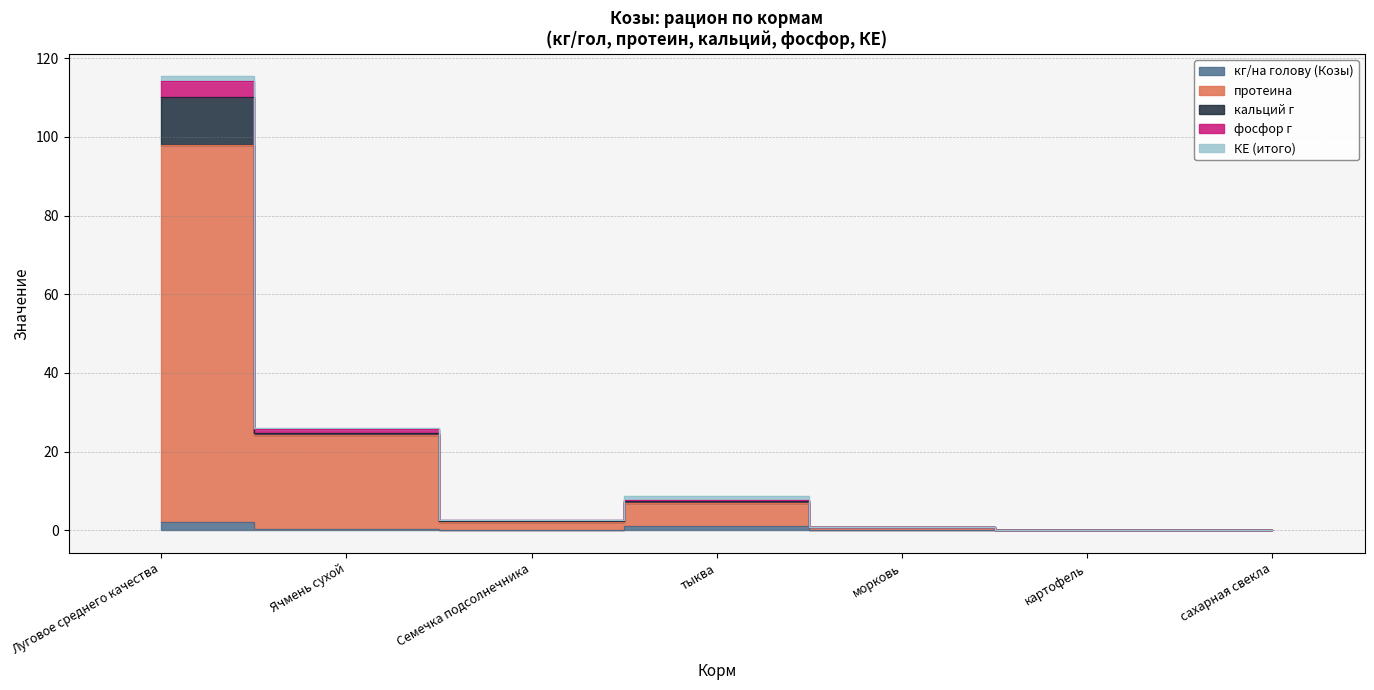

At which label does протеина first exceed 2?

Луговое среднего качества